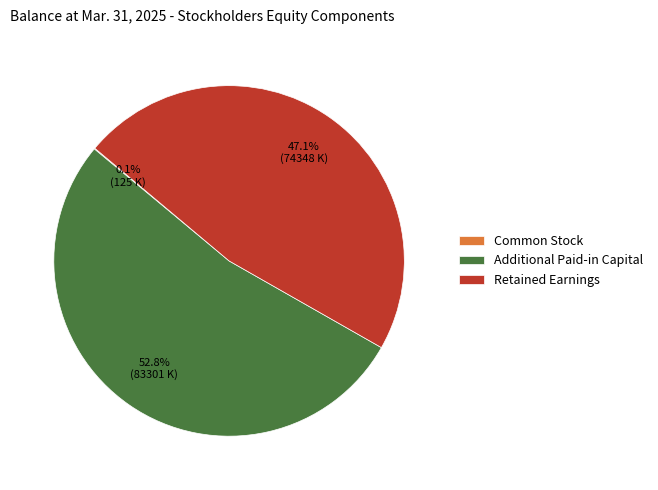

Which slice is the largest?

Additional Paid-in Capital